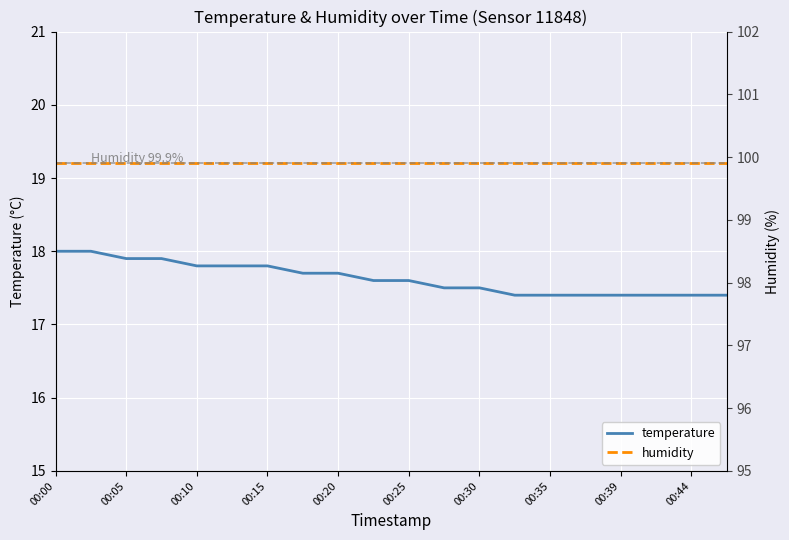

True or false: temperature has a value of 9.1 at 00:10.

False